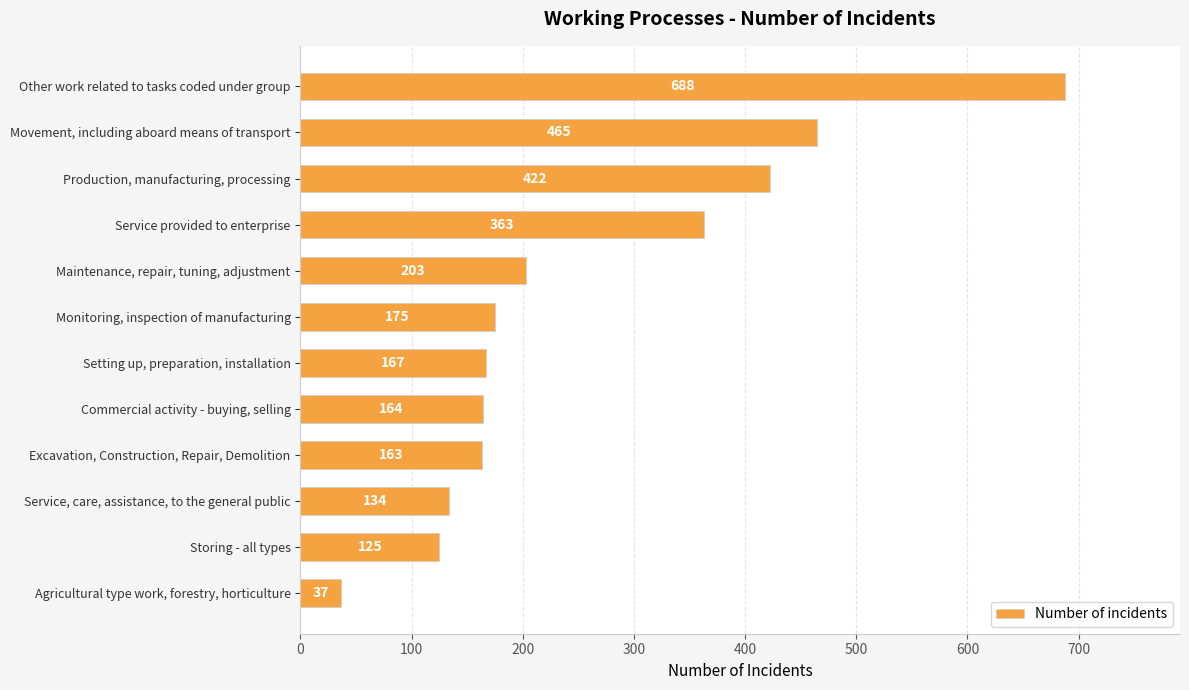

Does the chart contain any negative values?

No